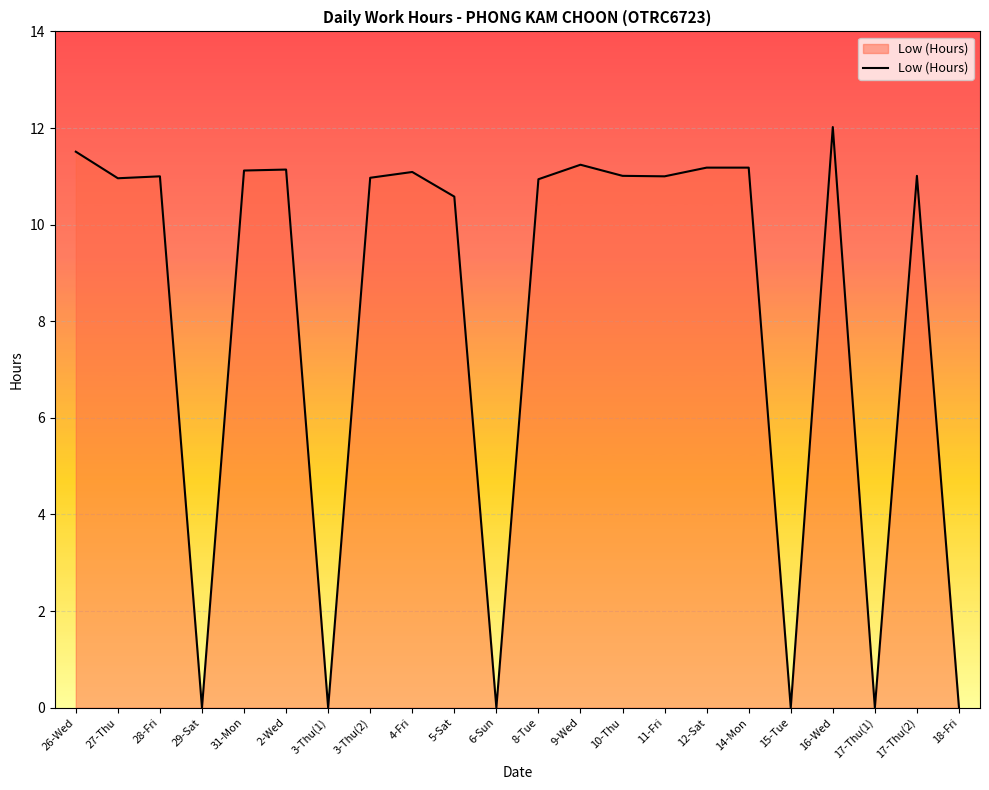

What is the average value?

8.1